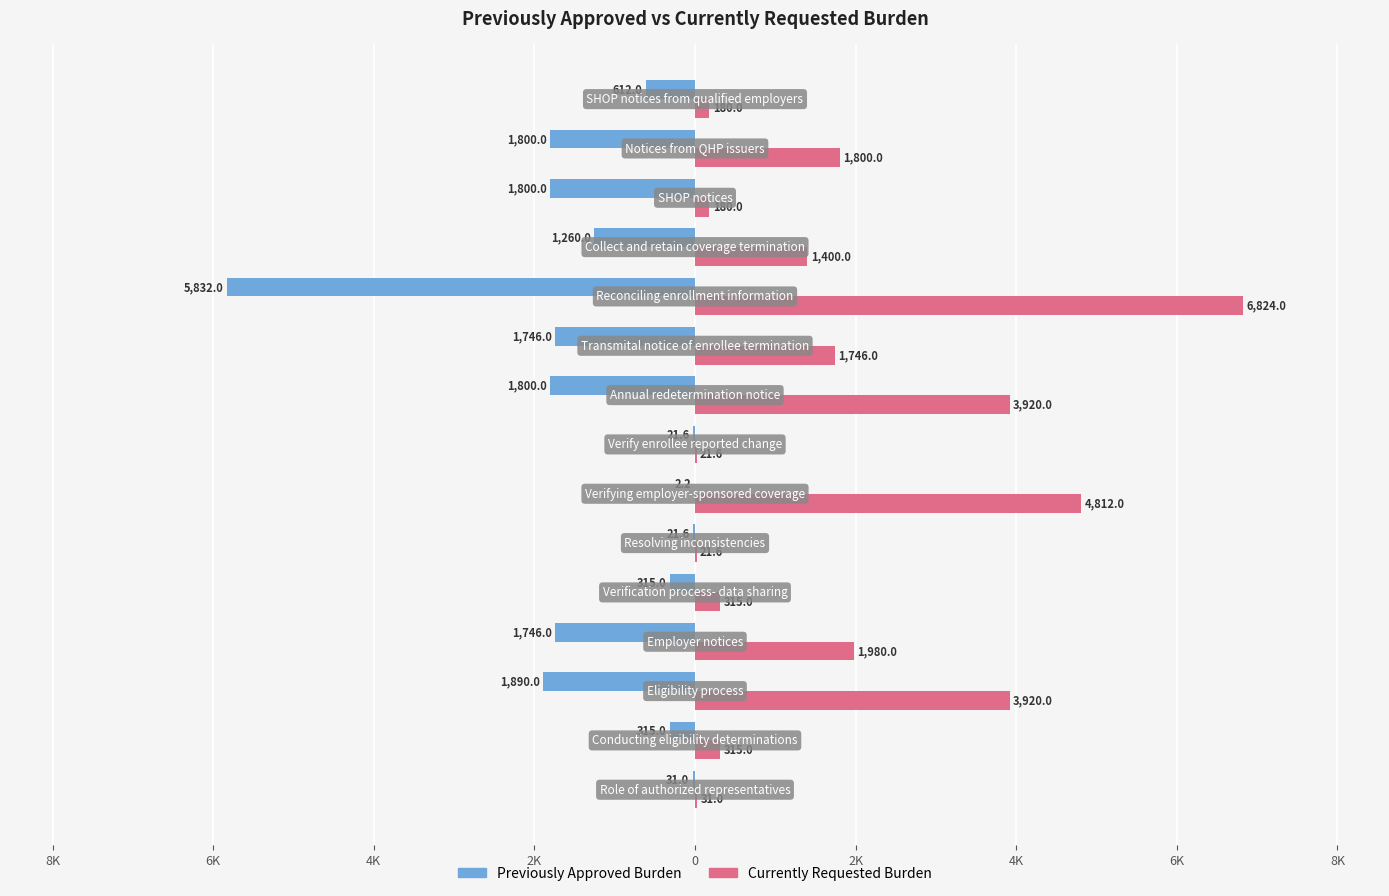

What are all the series names shown in the legend?

Previously Approved Burden, Currently Requested Burden